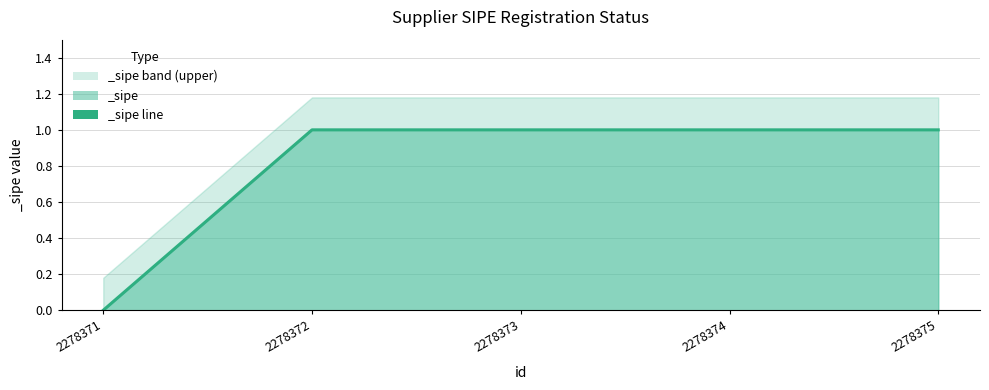

How many categories are shown in the chart?

5